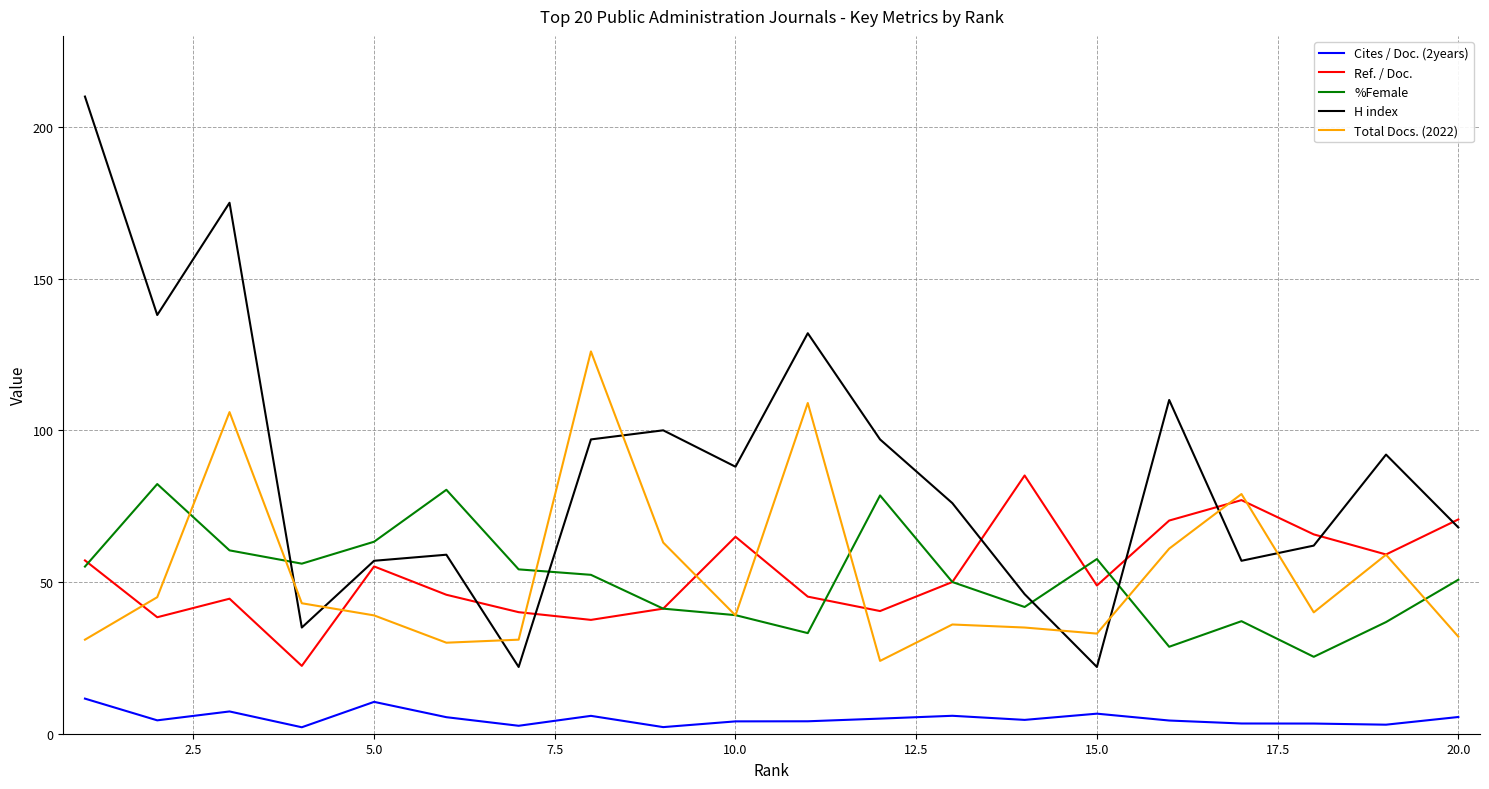

How many lines are shown in the chart?

5